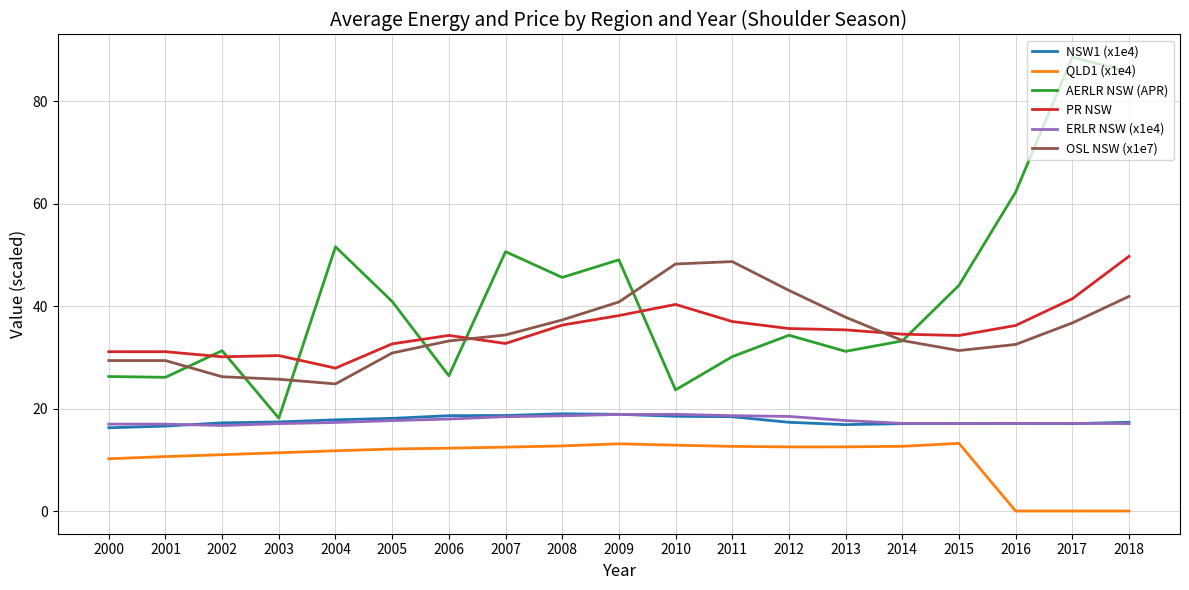

True or false: OSL NSW (x1e7) and NSW1 (x1e4) intersect in this chart.

False